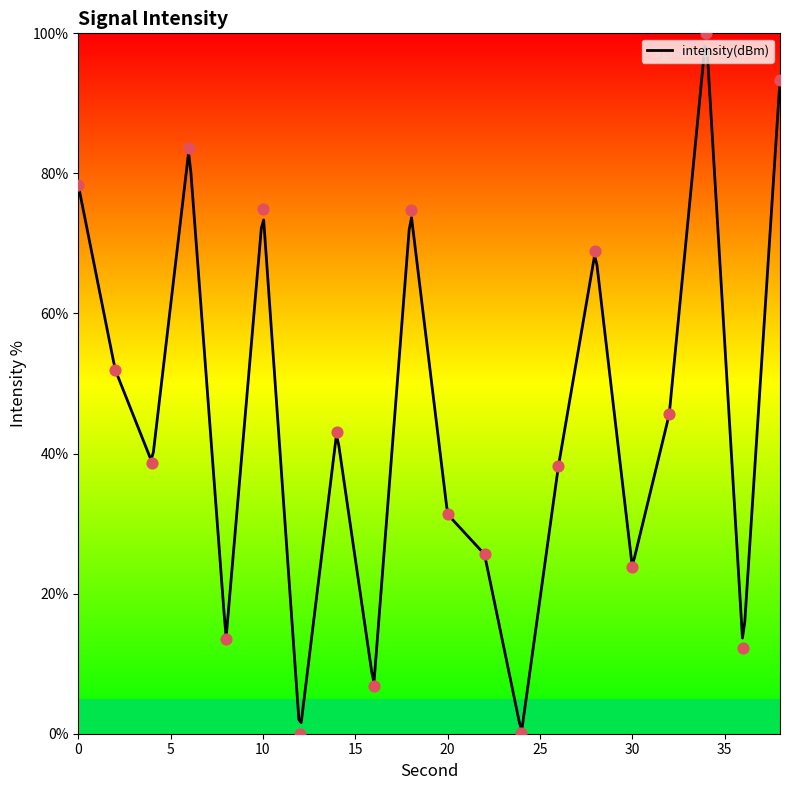

Approximately how many times larger is the value at 8 compared to 22?

0.5